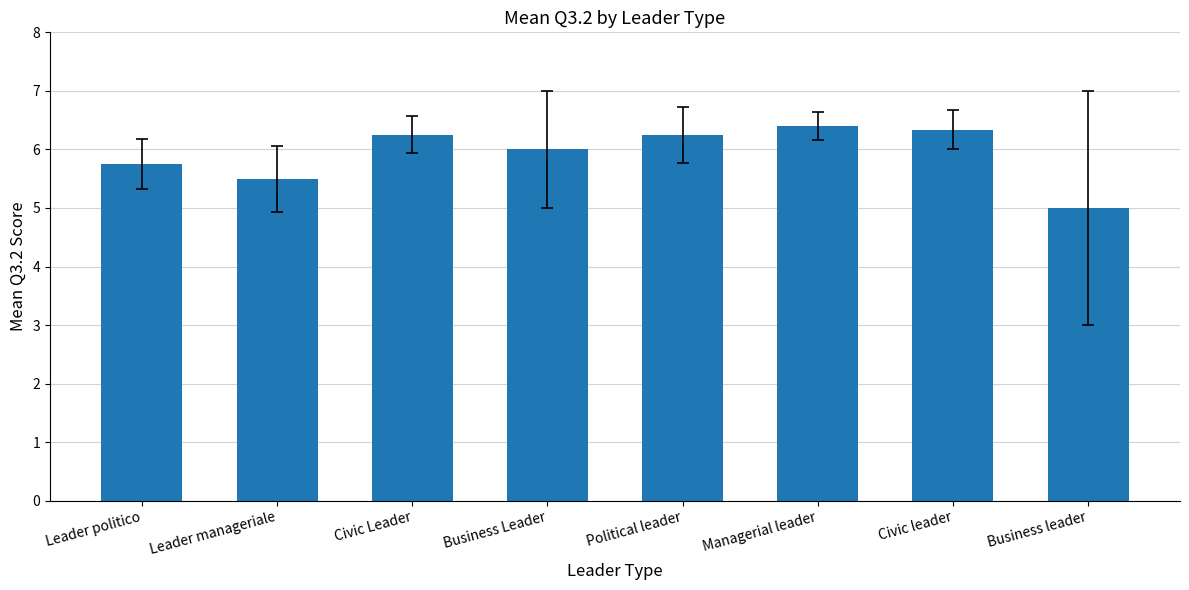

What is the value of the 7th bar from the left?

6.3